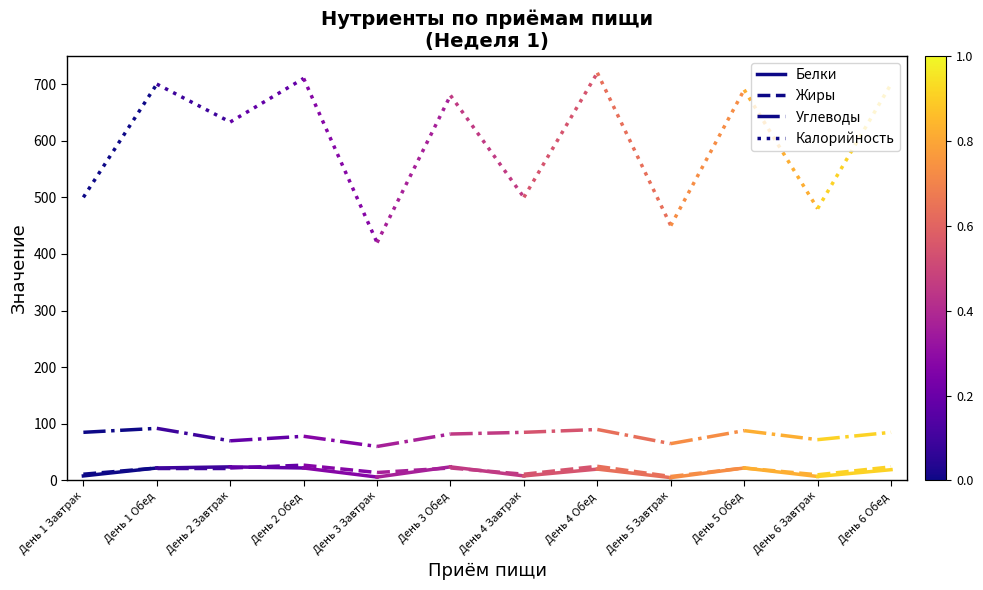

What is the label of the 1st point from the left?

День 1 Завтрак